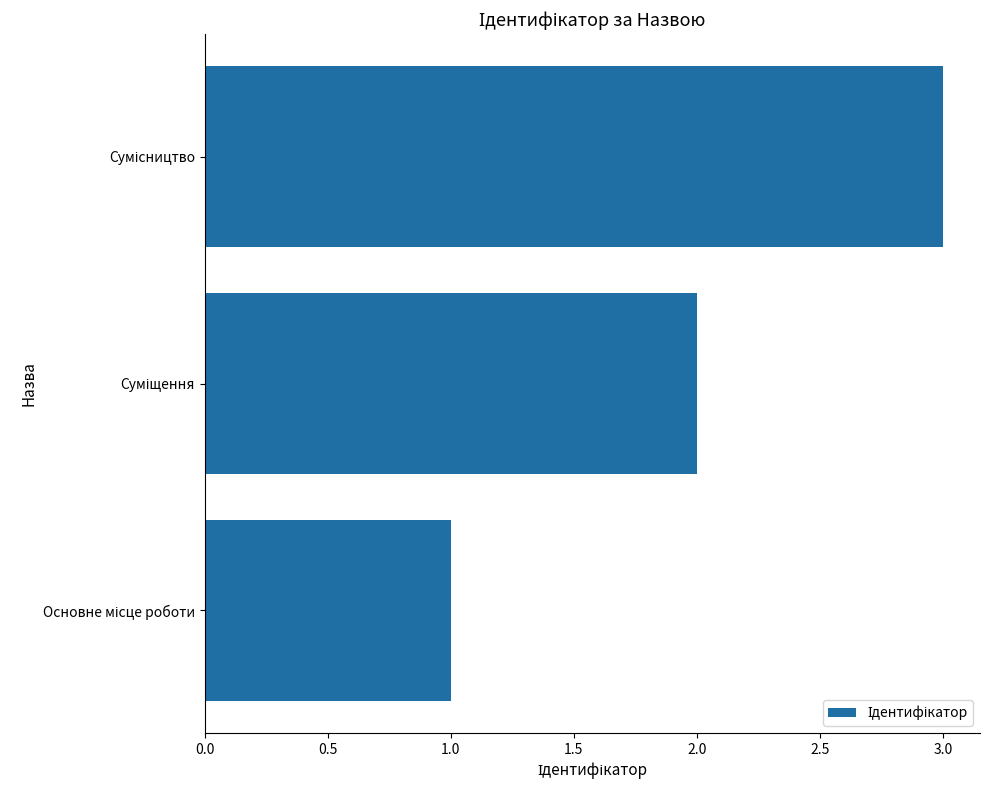

What is the sum of all values?

6